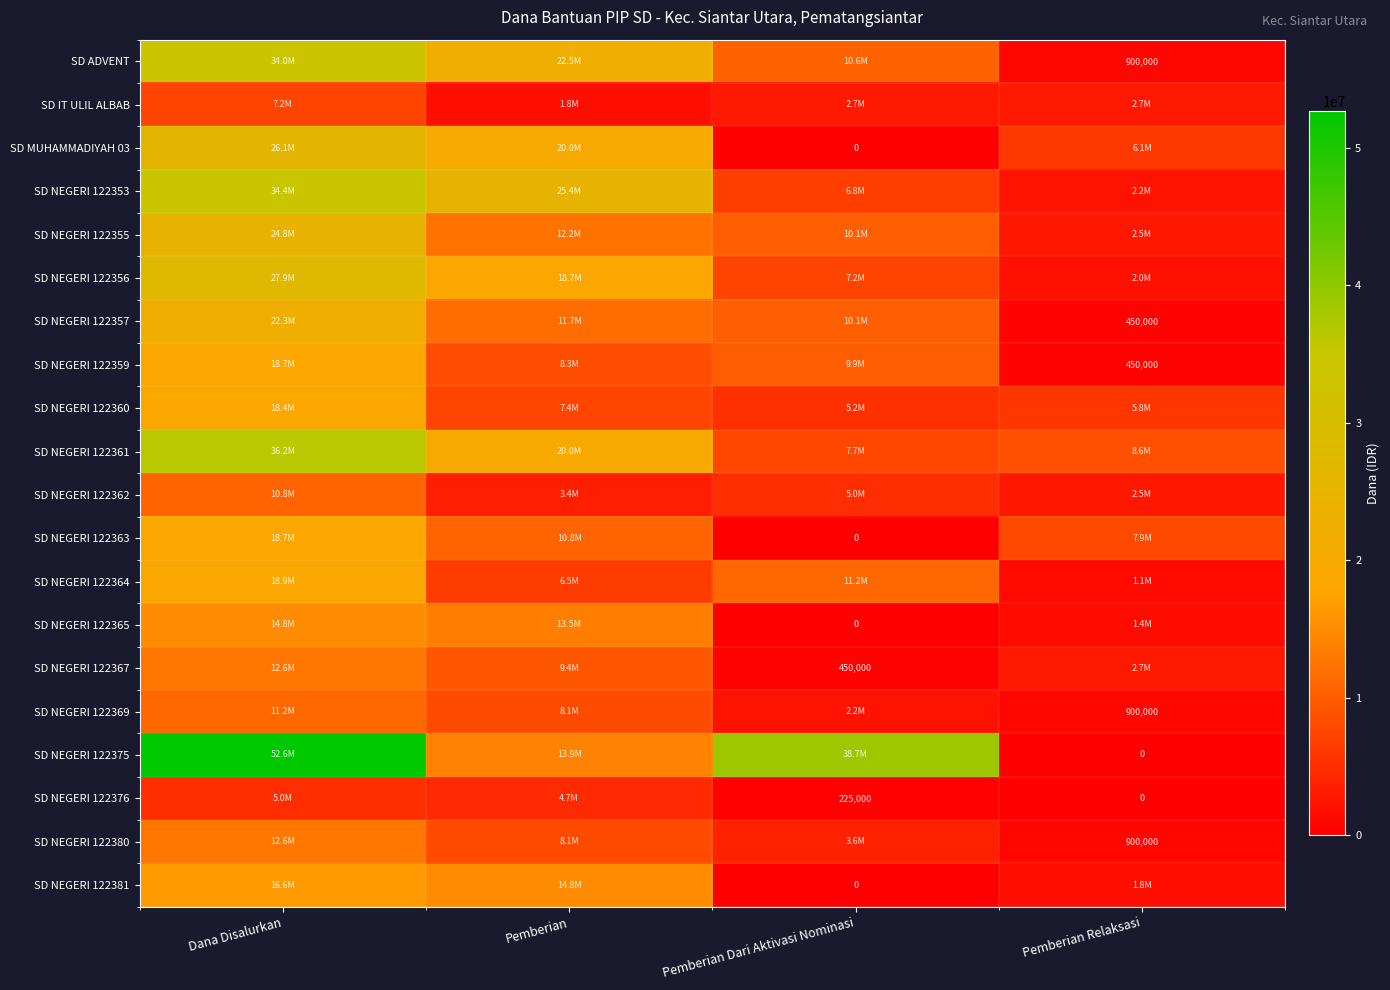

Count the SD NEGERI 122381 values in the range 1800000 to 16650000.

3